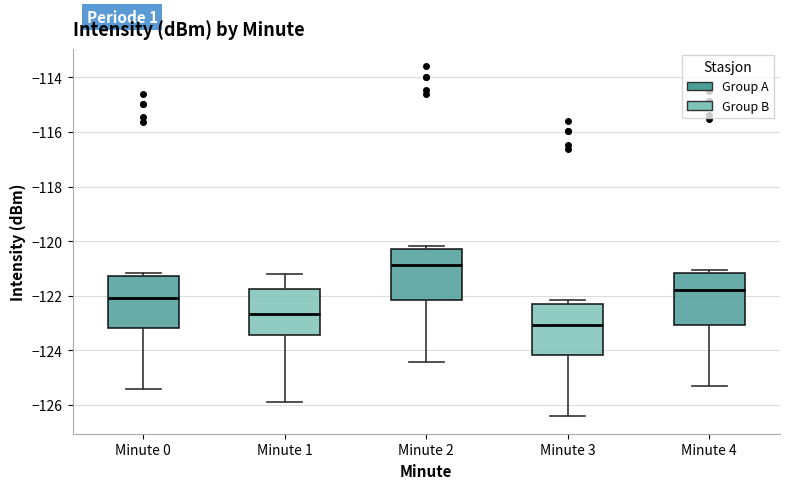

Which box's median line is the lowest?

Minute 3